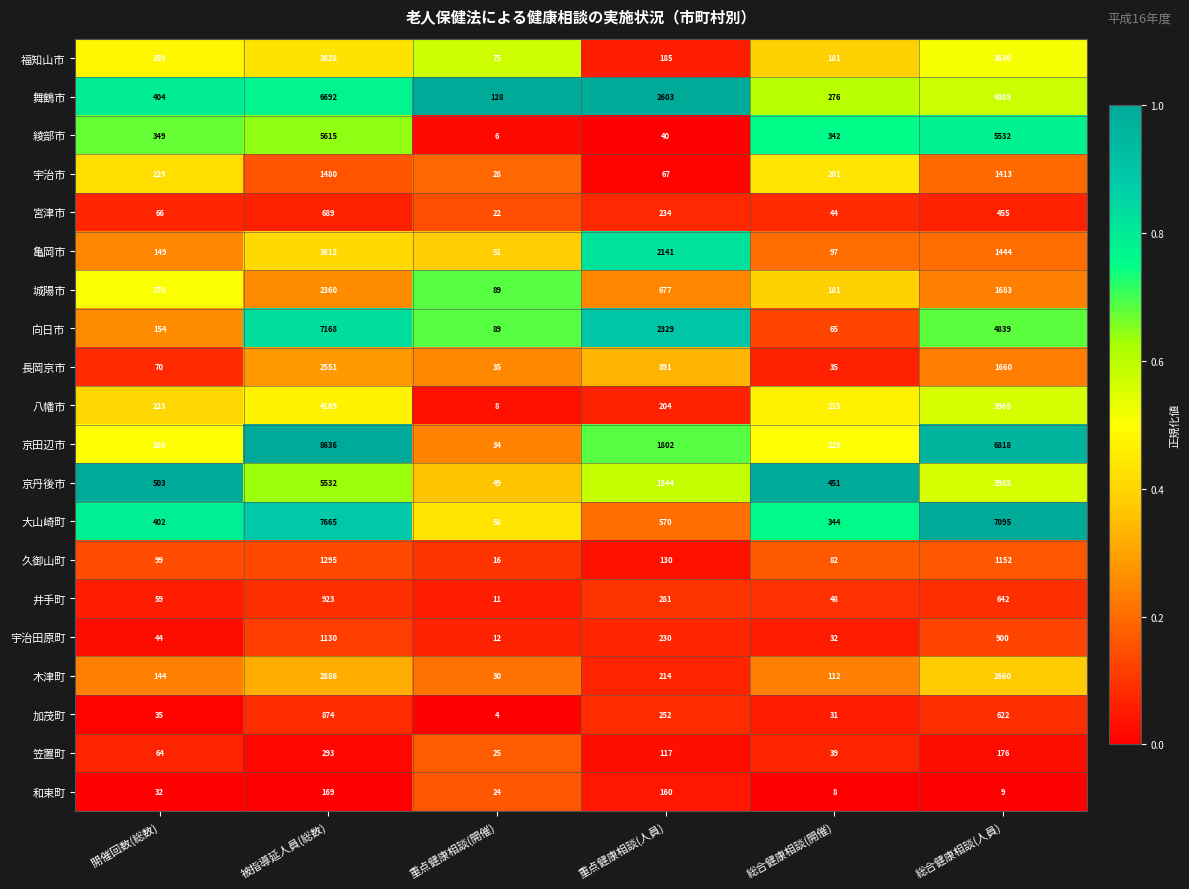

What is the total value across all series at 被指導延人員(総数)?

67567